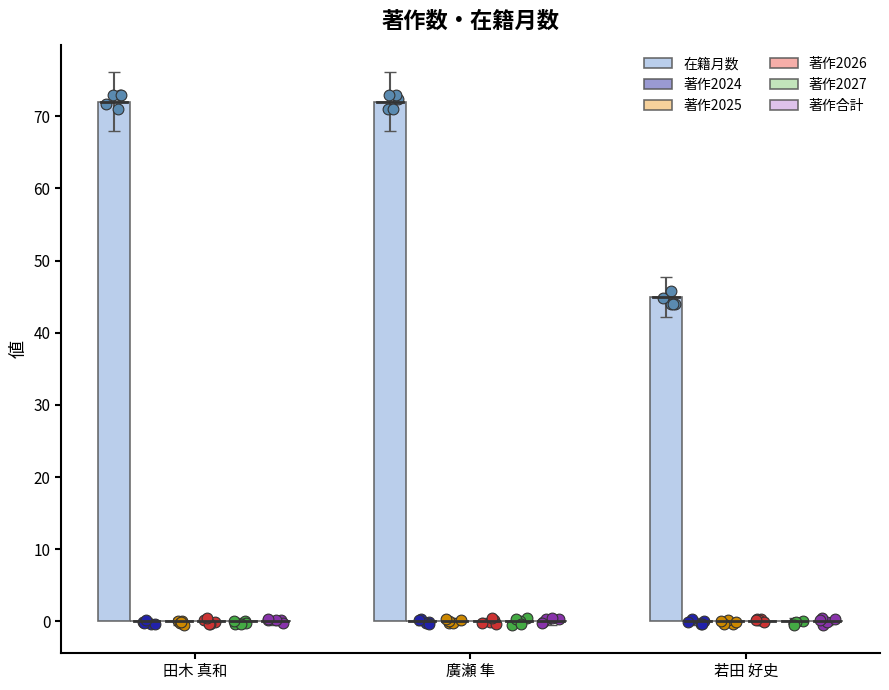

What is the total value across all series at 廣瀬 隼?

72